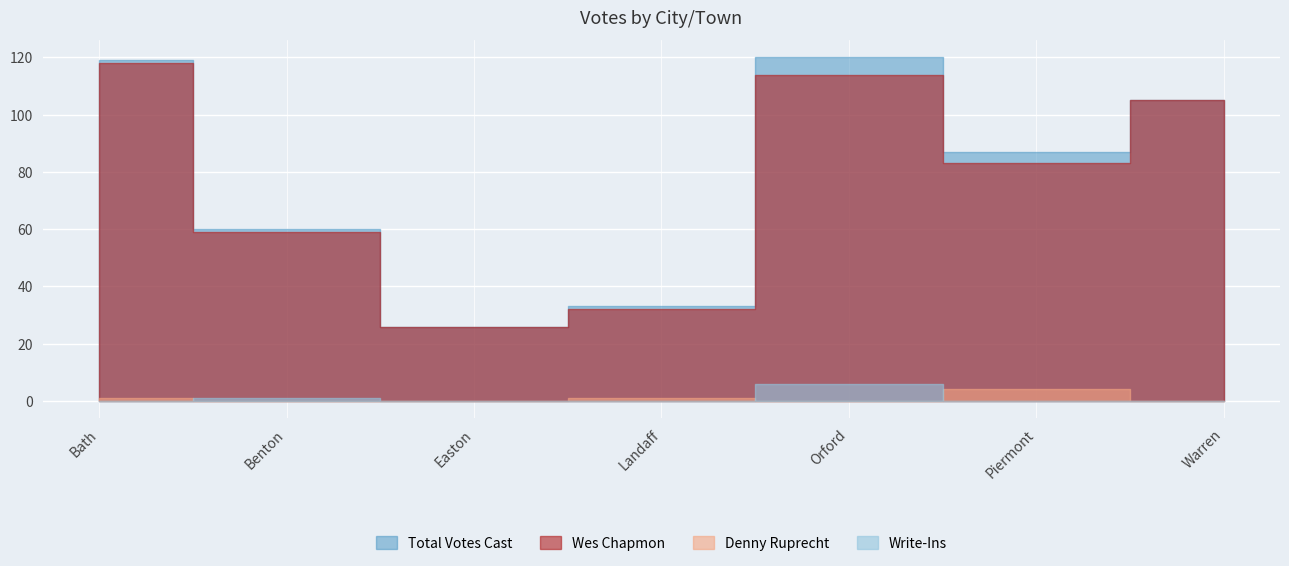

Reading right to left, list all the values displayed in this chart.

Wes Chapmon: 105	83	114	32	26	59	118
Denny Ruprecht: 0	4	0	1	0	0	1
Write-Ins: 0	0	6	0	0	1	0
Total Votes Cast: 105	87	120	33	26	60	119